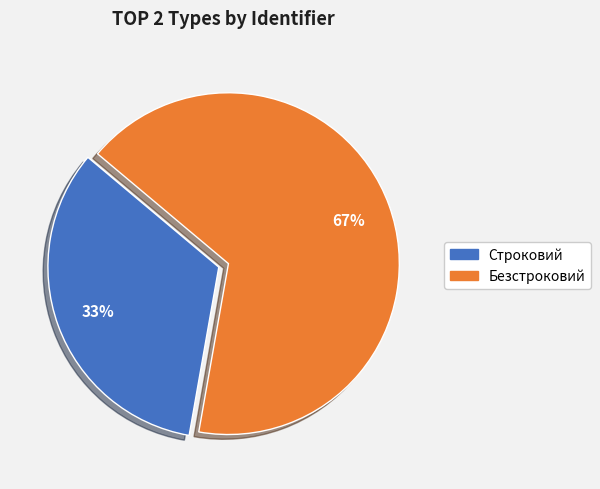

Count the number of slices in the pie.

2